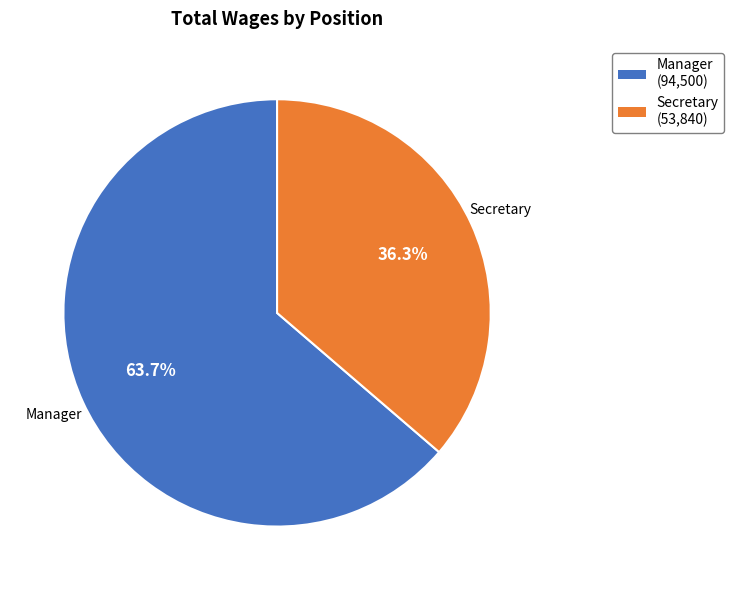

Count the number of slices in the pie.

2